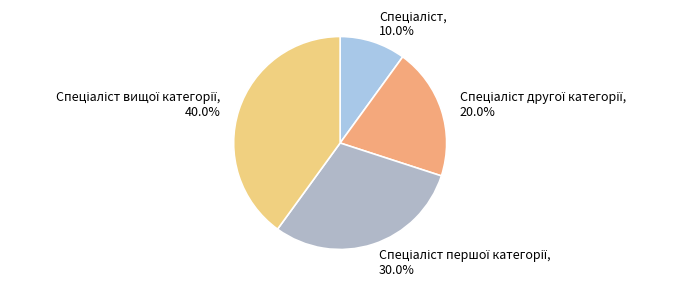

Is there a majority slice in this chart?

No